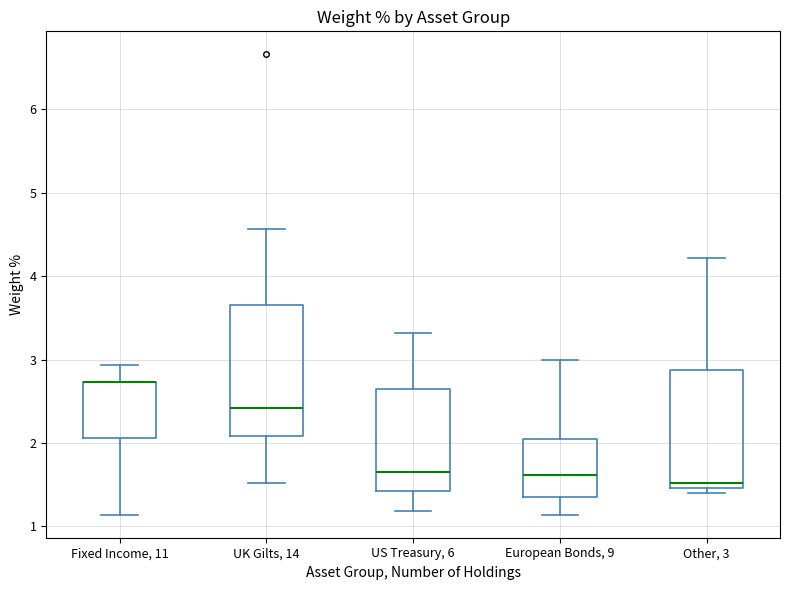

Reading left to right, read every box against the y-axis: the position of its median line, the range the box covers, and the ends of its whiskers. The values are not printed on the chart, so give them approximately, as read against the axis.

Fixed Income, 11: median 2.7 (drawn on the box's upper edge), box 2.1 to 2.7, whiskers 1.1 to 2.9
UK Gilts, 14: median 2.4, box 2.1 to 3.7, whiskers 1.5 to 4.6
US Treasury, 6: median 1.7, box 1.4 to 2.7, whiskers 1.2 to 3.3
European Bonds, 9: median 1.6, box 1.4 to 2.1, whiskers 1.1 to 3.0
Other, 3: median 1.5 (just above the box's lower edge), box 1.5 to 2.9, whiskers 1.4 to 4.2